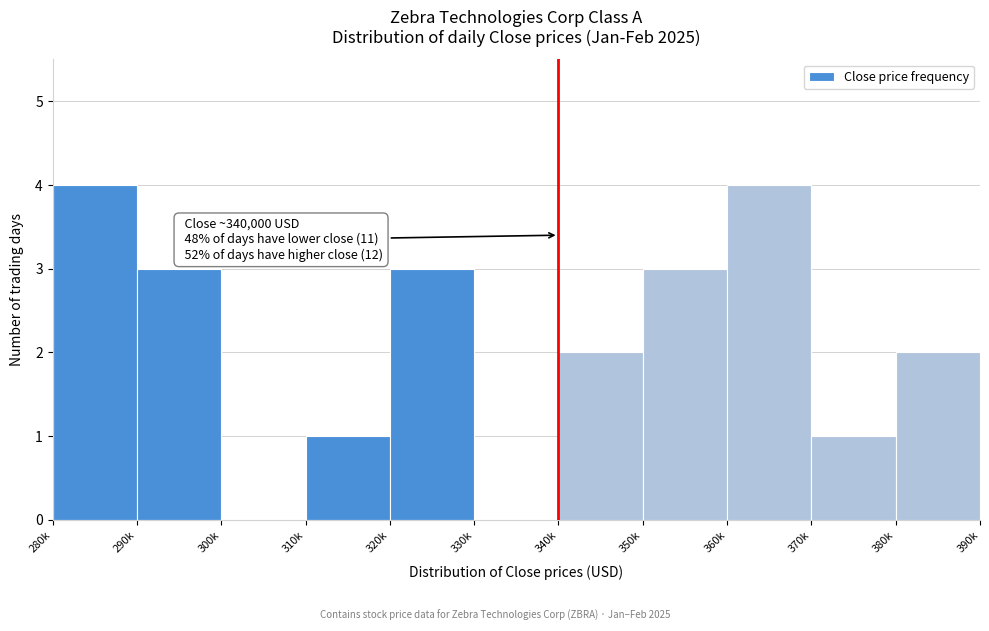

Reading right to left, what are all the values shown in this chart?

380k=2	370k=1	360k=4	350k=3	340k=2	330k=0	320k=3	310k=1	300k=0	290k=3	280k=4